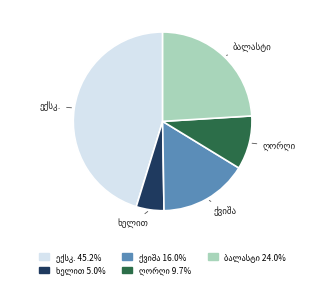

Is there a majority slice in this chart?

No